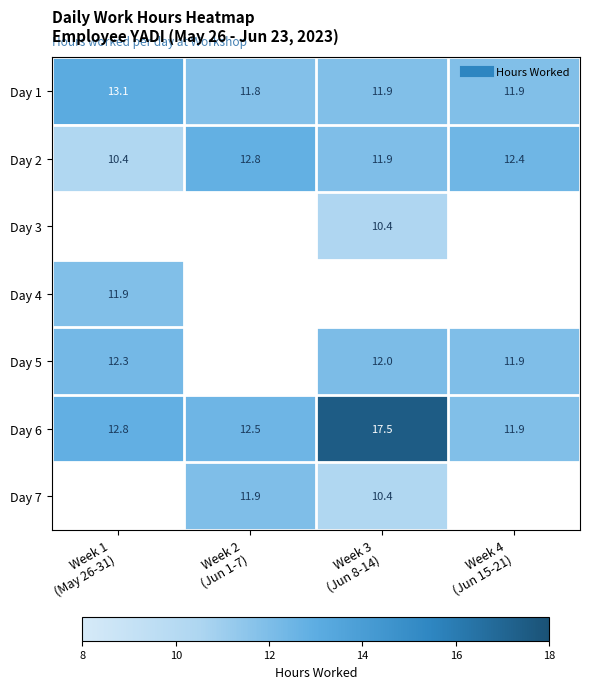

True or false: Day 1 has a value of 23.4 at Week 1 (May 26-31).

False